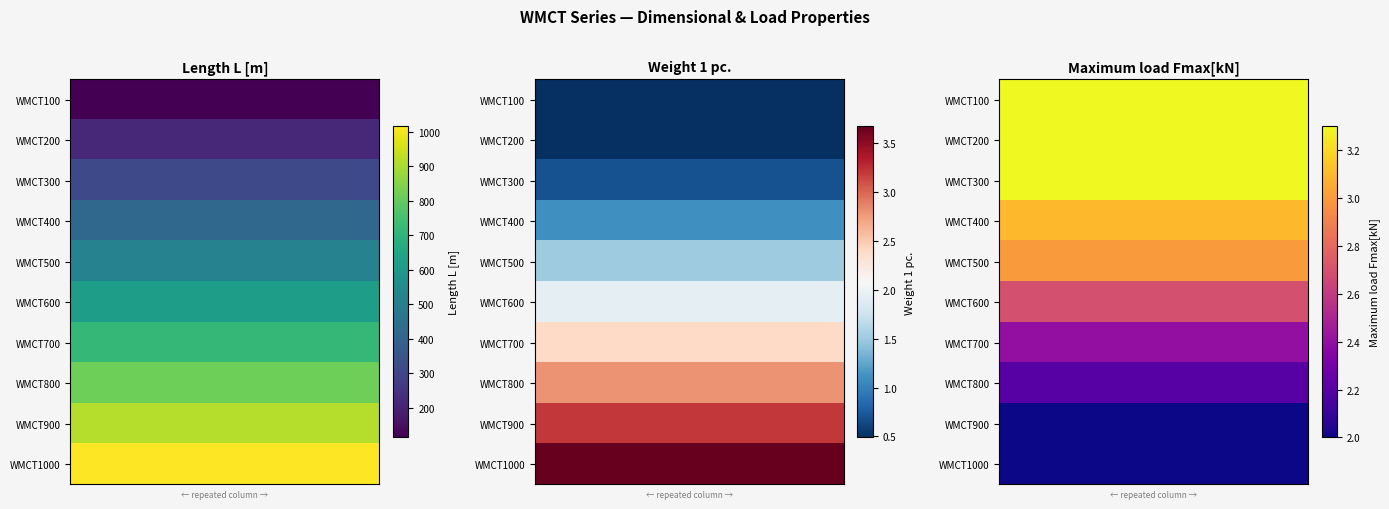

What is the difference between the highest and lowest values at 9?

1.3